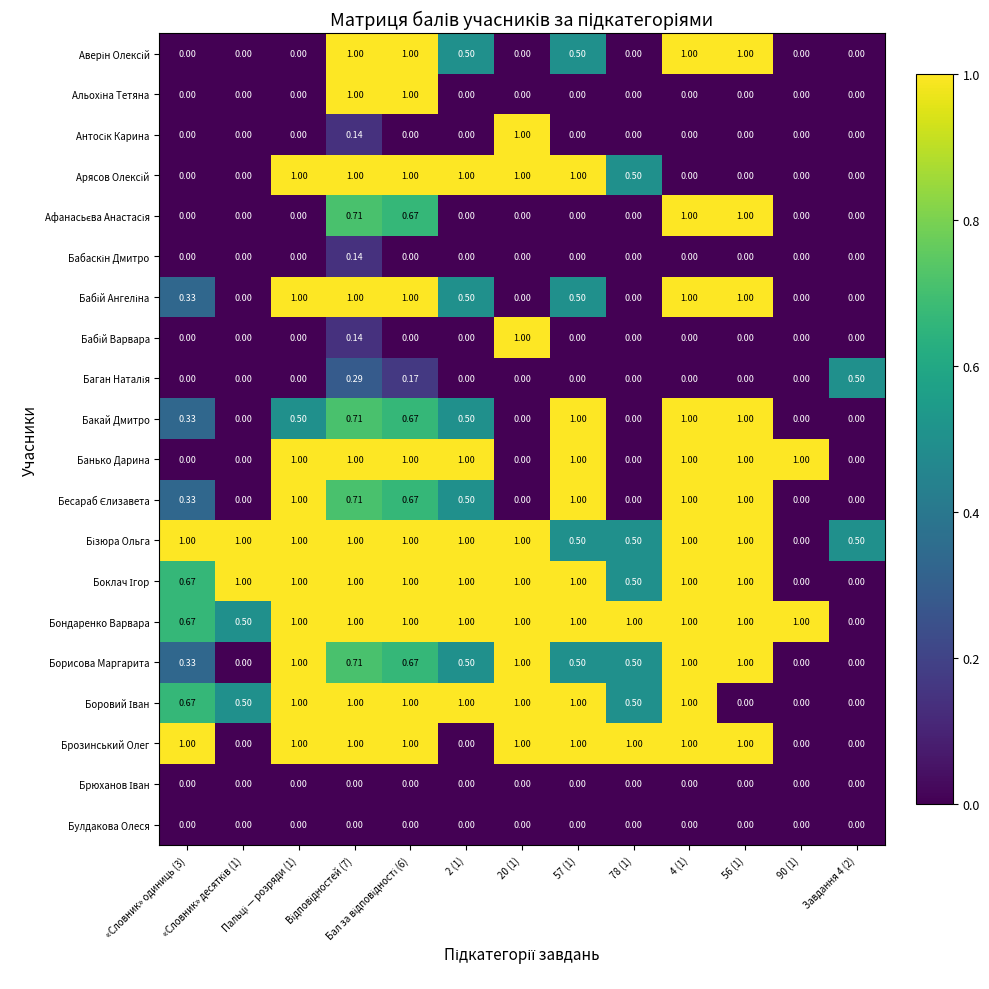

Count the number of data series in this chart.

20